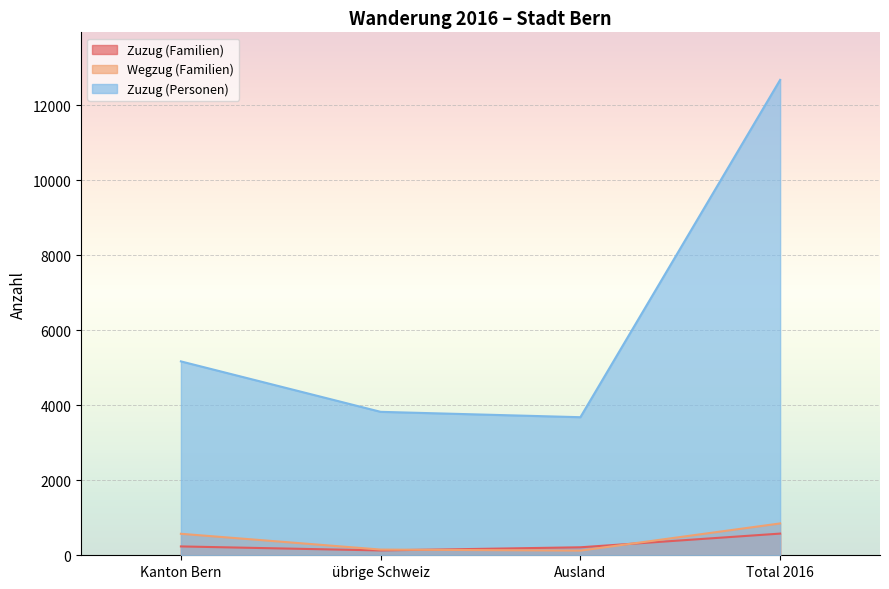

Reading left to right, list all the values displayed in this chart.

Zuzug (Familien): Kanton Bern=236	übrige Schweiz=129	Ausland=213	Total 2016=578
Wegzug (Familien): Kanton Bern=573	übrige Schweiz=152	Ausland=124	Total 2016=849
Zuzug (Personen): Kanton Bern=5169	übrige Schweiz=3824	Ausland=3681	Total 2016=12674